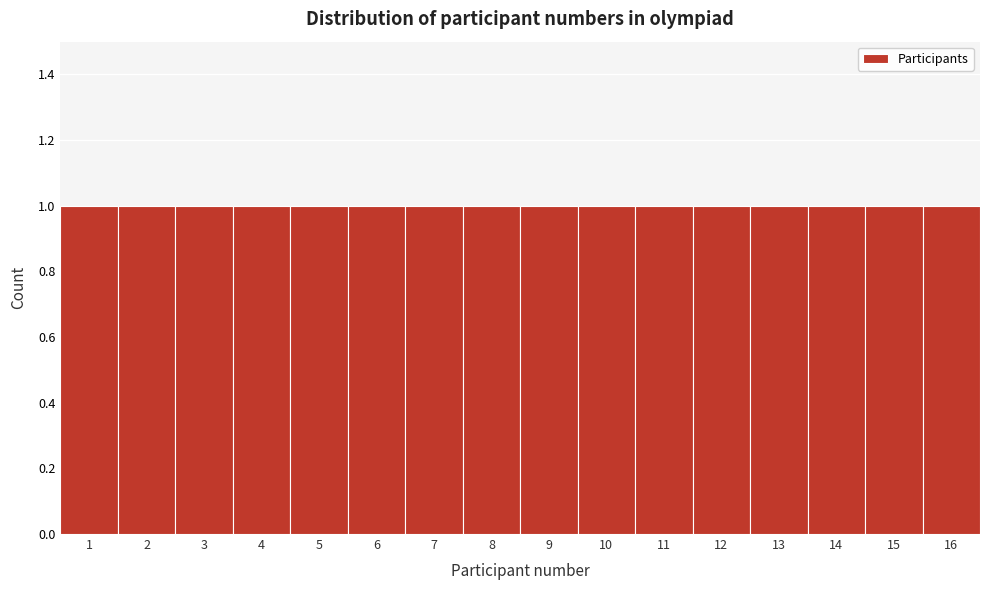

Reading left to right, transcribe this chart: for each bar, give the range it covers on the x-axis and its height. The values are not printed on the chart, so give them approximately, as read against the axis.

0.5 to 1.5: 1
1.5 to 2.5: 1
2.5 to 3.5: 1
3.5 to 4.5: 1
4.5 to 5.5: 1
5.5 to 6.5: 1
6.5 to 7.5: 1
7.5 to 8.5: 1
8.5 to 9.5: 1
9.5 to 10.5: 1
10.5 to 11.5: 1
11.5 to 12.5: 1
12.5 to 13.5: 1
13.5 to 14.5: 1
14.5 to 15.5: 1
15.5 to 16.5: 1